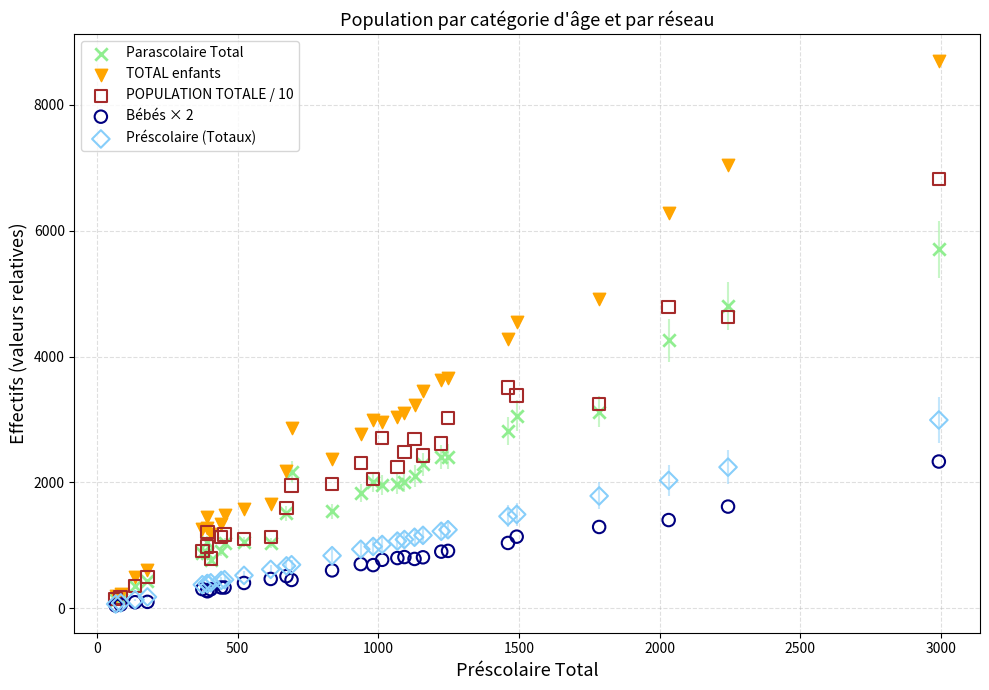

Which series has the largest Y range (max minus min)?

TOTAL enfants